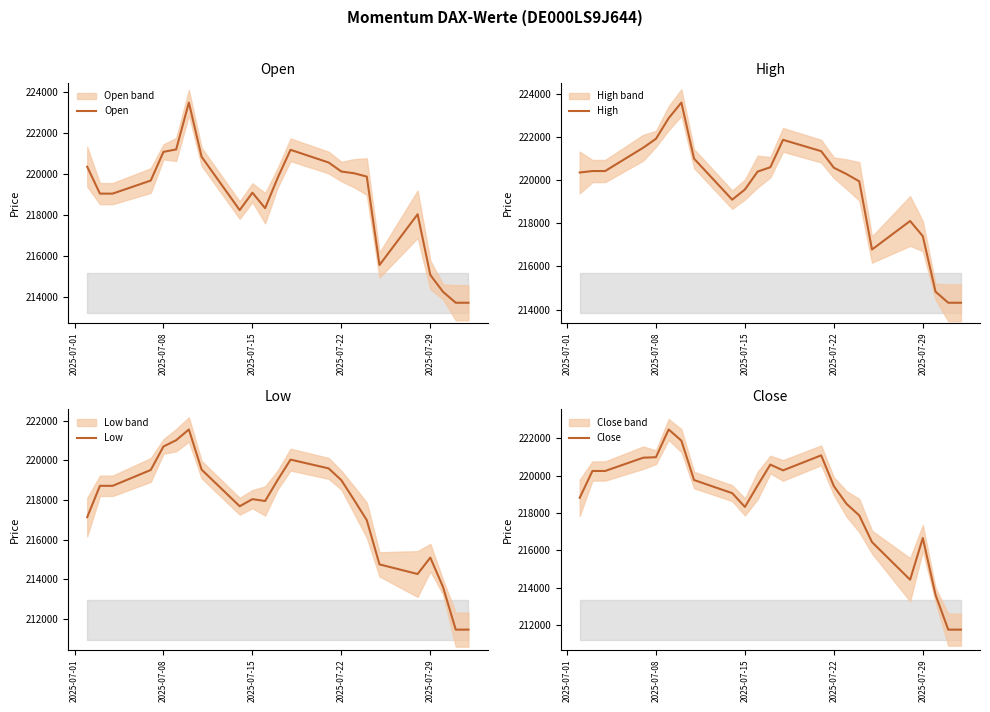

What is the lowest value of the High series?

214316